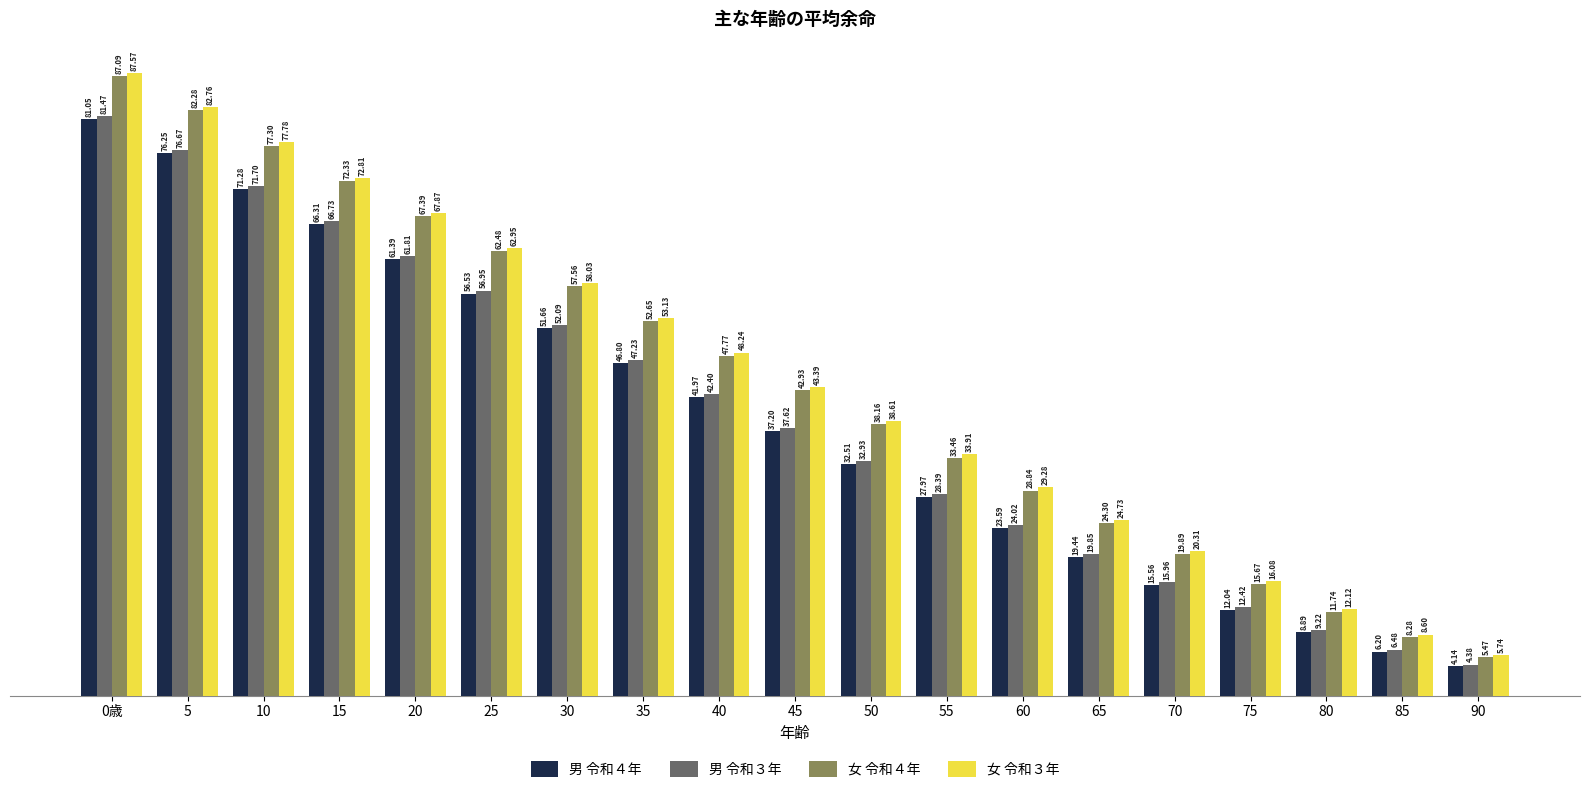

What is the approximate value of 女 令和３年 at 65?

24.7